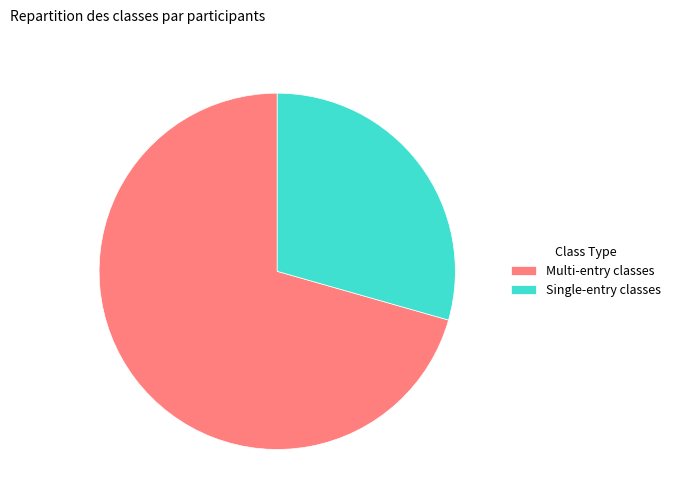

Approximately how many times larger is the value at Multi-entry classes compared to Single-entry classes?

2.4